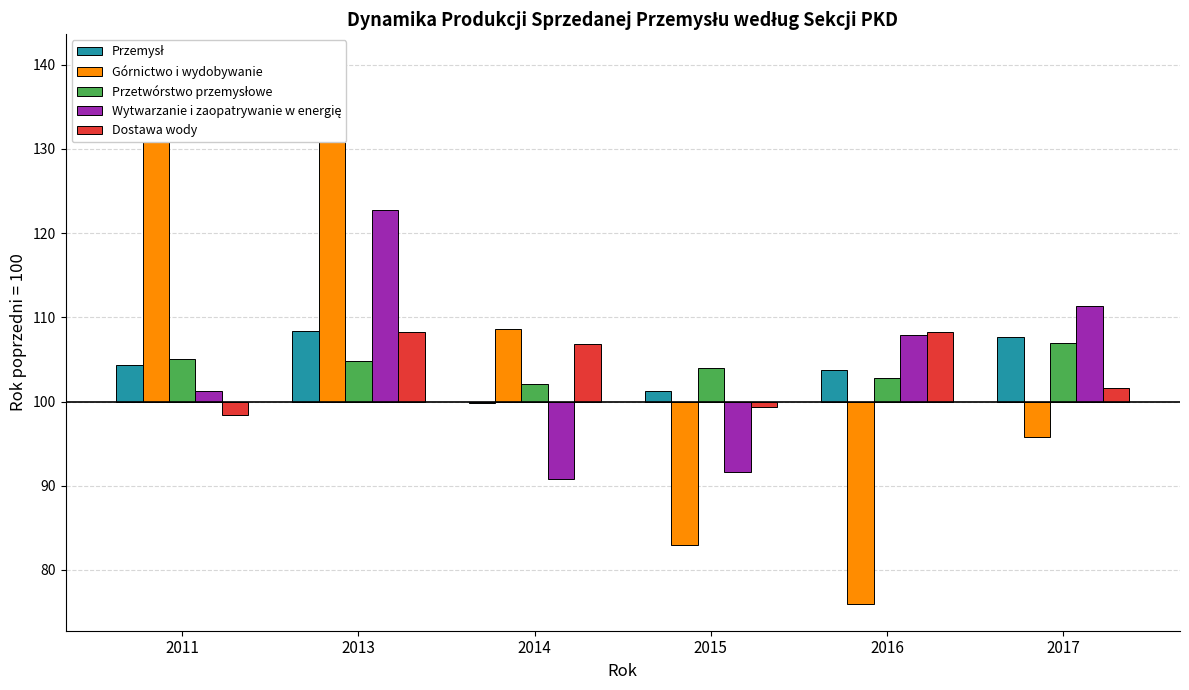

Is it true that Przetwórstwo przemysłowe equals 1.3 at 2013?

False